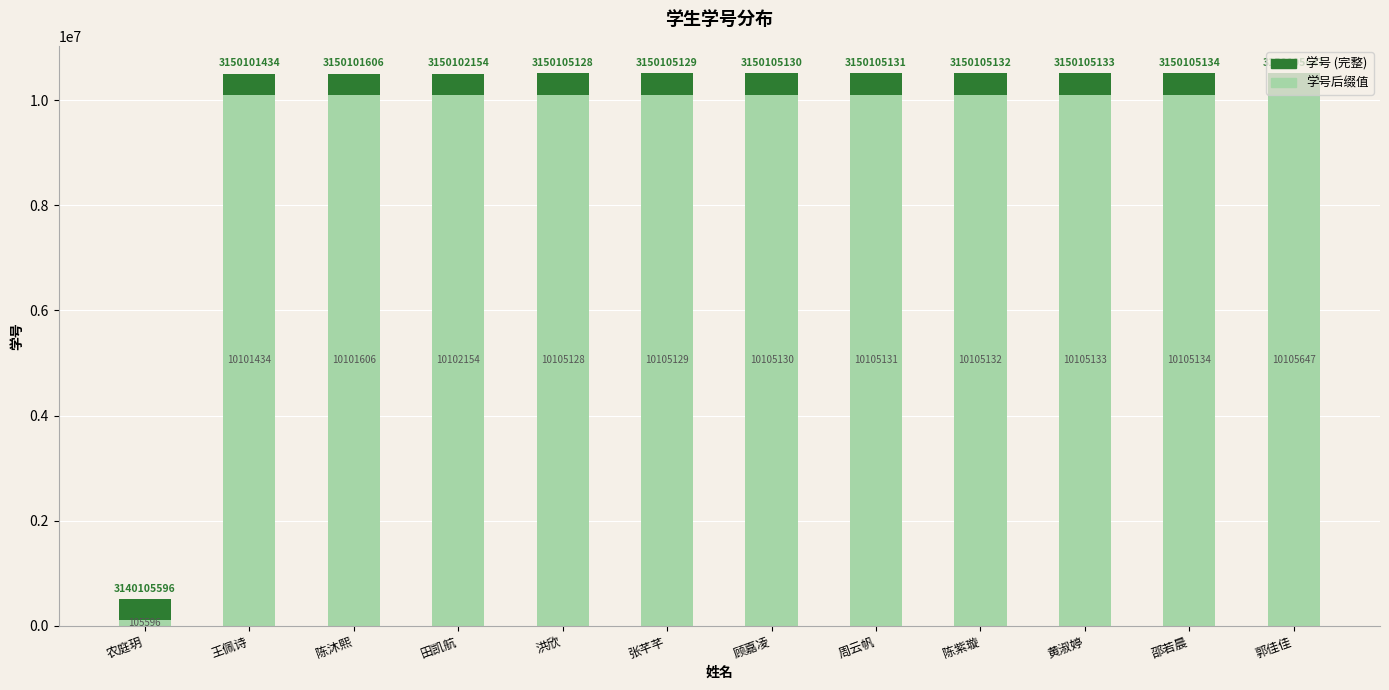

Does the chart contain any negative values?

No